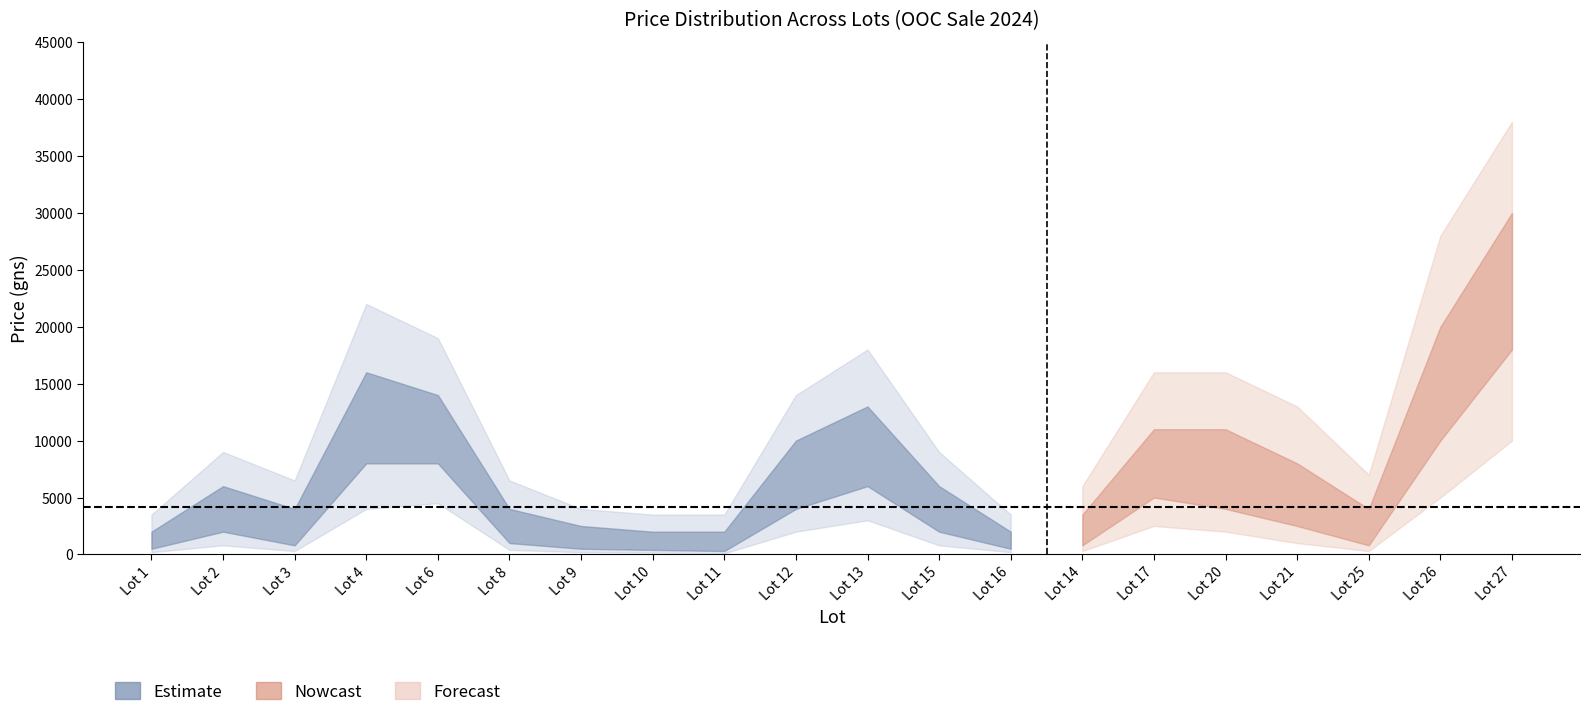

Rank the series at Lot 3 from highest to lowest value.

price_outer_upper, price_upper, price_center, price_lower, price_outer_lower